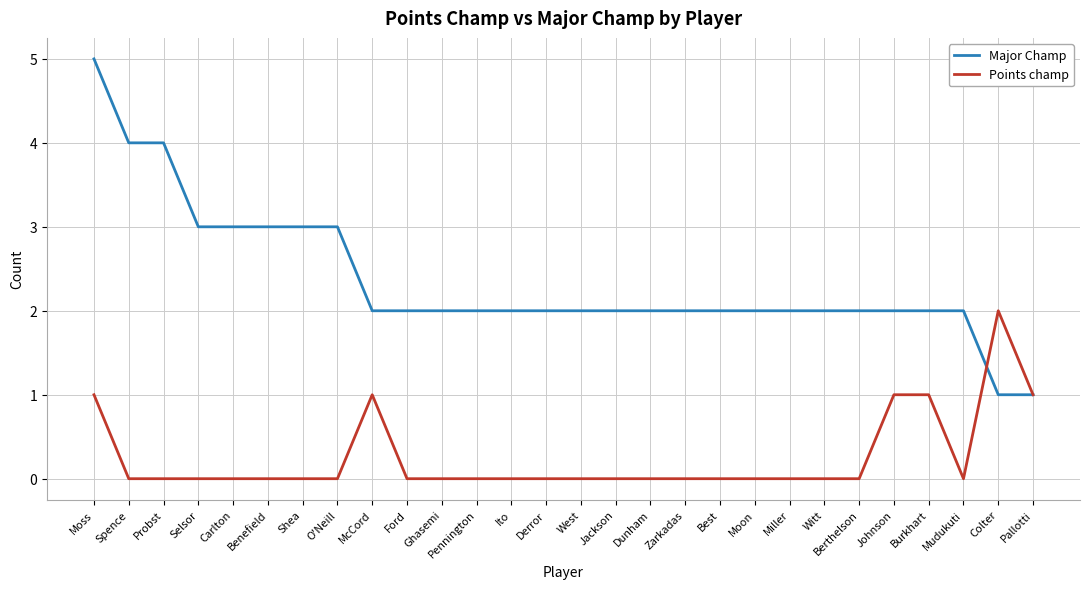

Is the value of Points champ at Selsor greater than the value of Major Champ at Benefield?

No